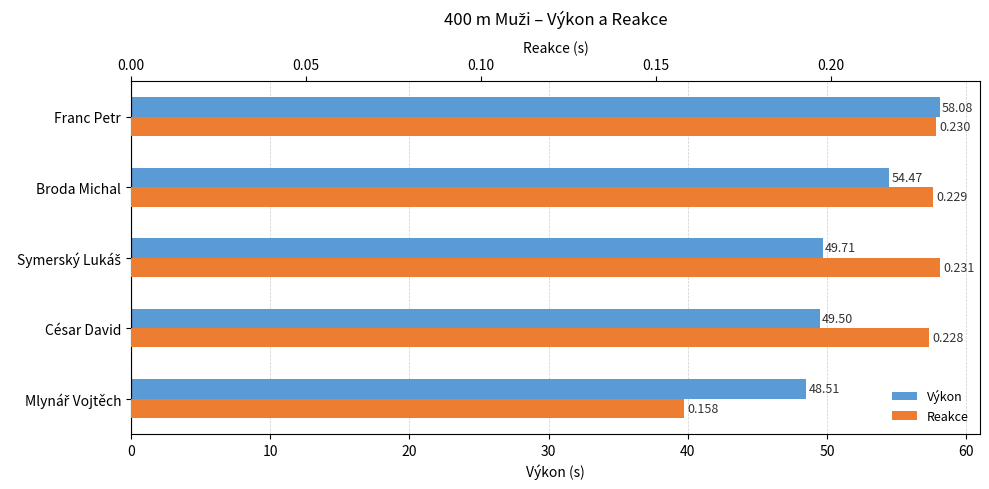

Is it true that Reakce equals 0.2 at Broda Michal?

False